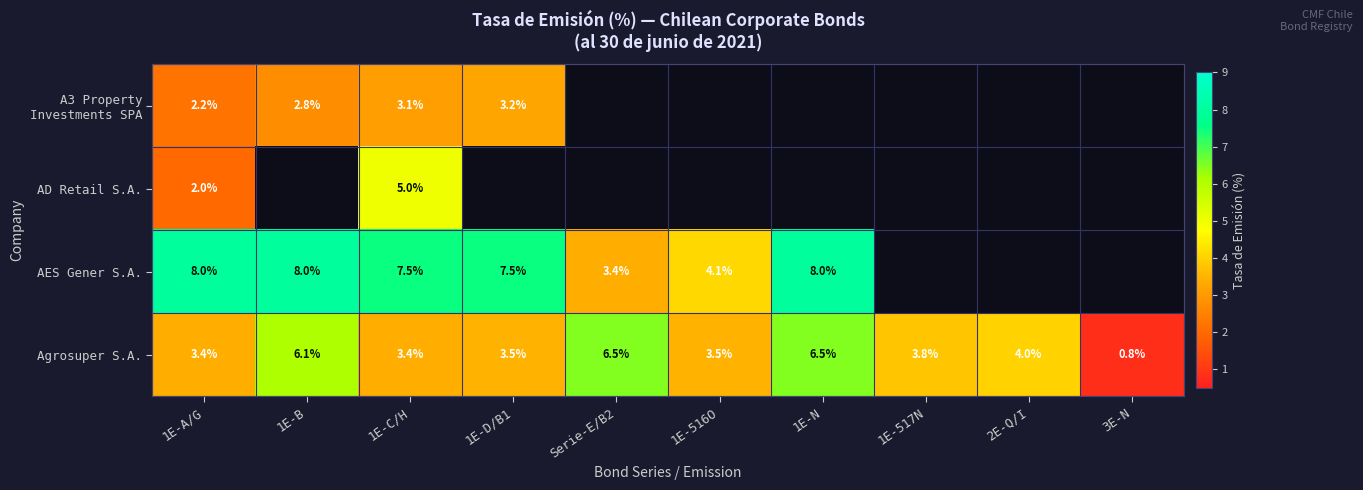

Which category has the lowest value in the Agrosuper S.A. series?

3E-N